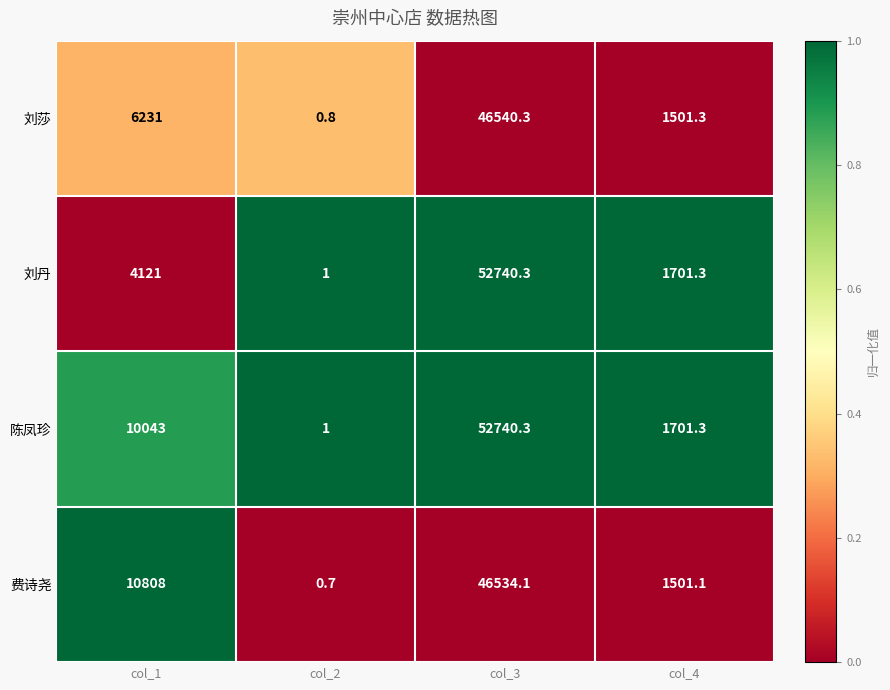

What is the difference between the highest and lowest values at col_3?

6206.2